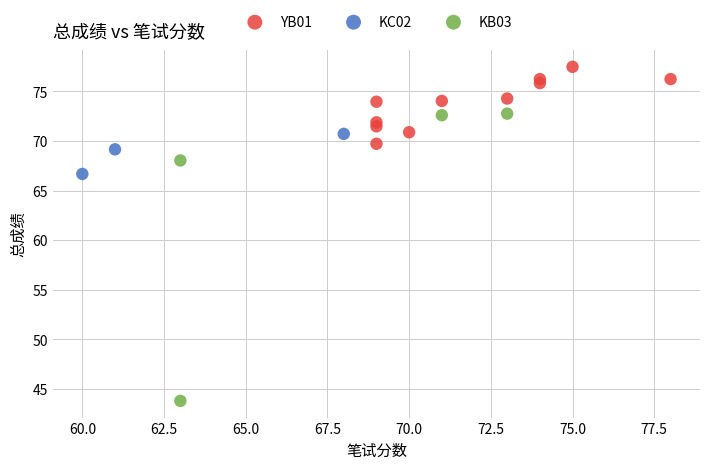

Which series contains the highest Y value?

YB01